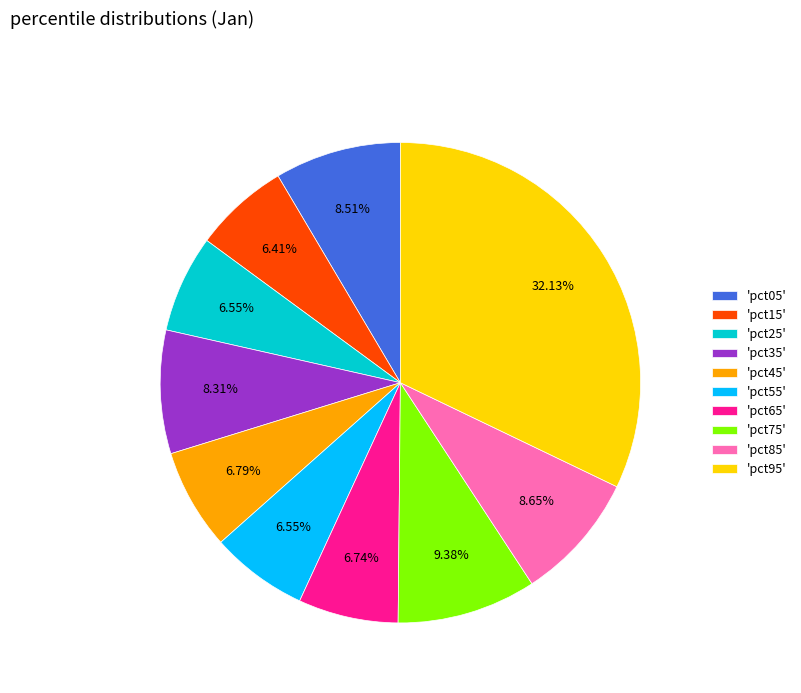

Is there a majority slice in this chart?

No